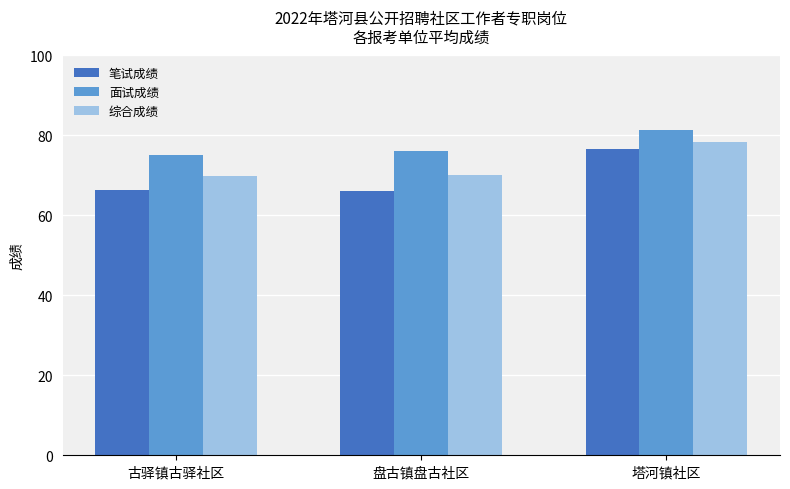

What is the difference between the highest and lowest values at 古驿镇古驿社区?

8.7